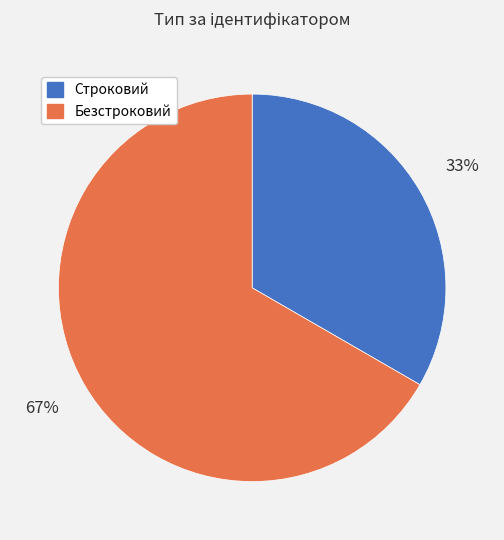

To the nearest percent, what is the average slice percentage?

50%